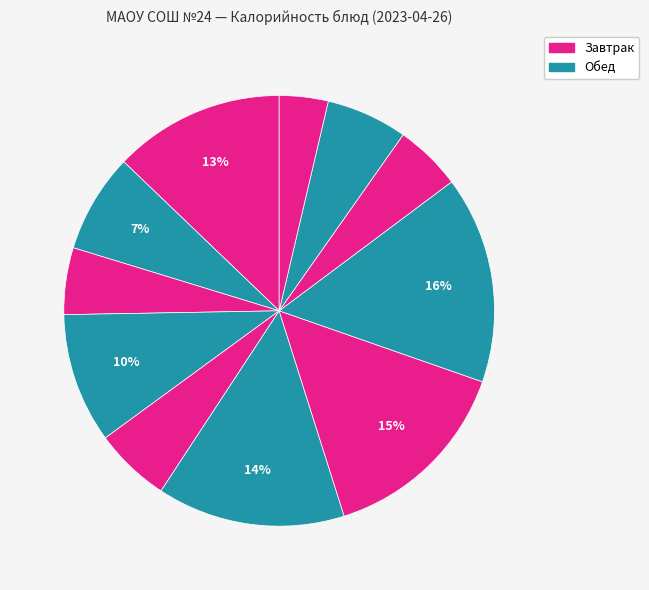

How many slices are in this pie chart?

11